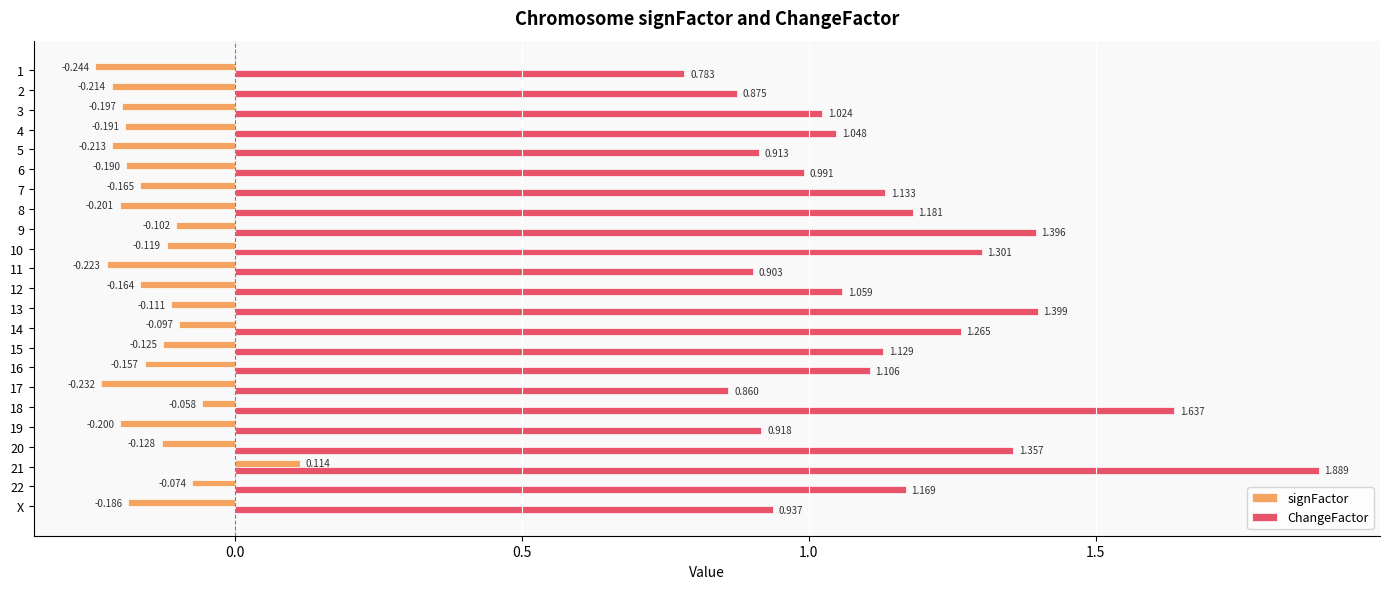

Which series has the largest range (max minus min)?

ChangeFactor